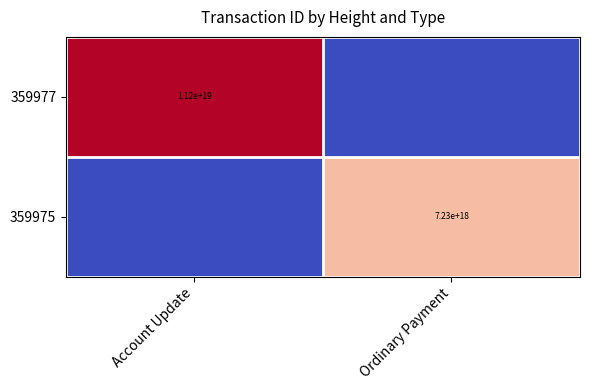

The 359975 series shows 10142762261379579904 at Ordinary Payment. True or false?

False